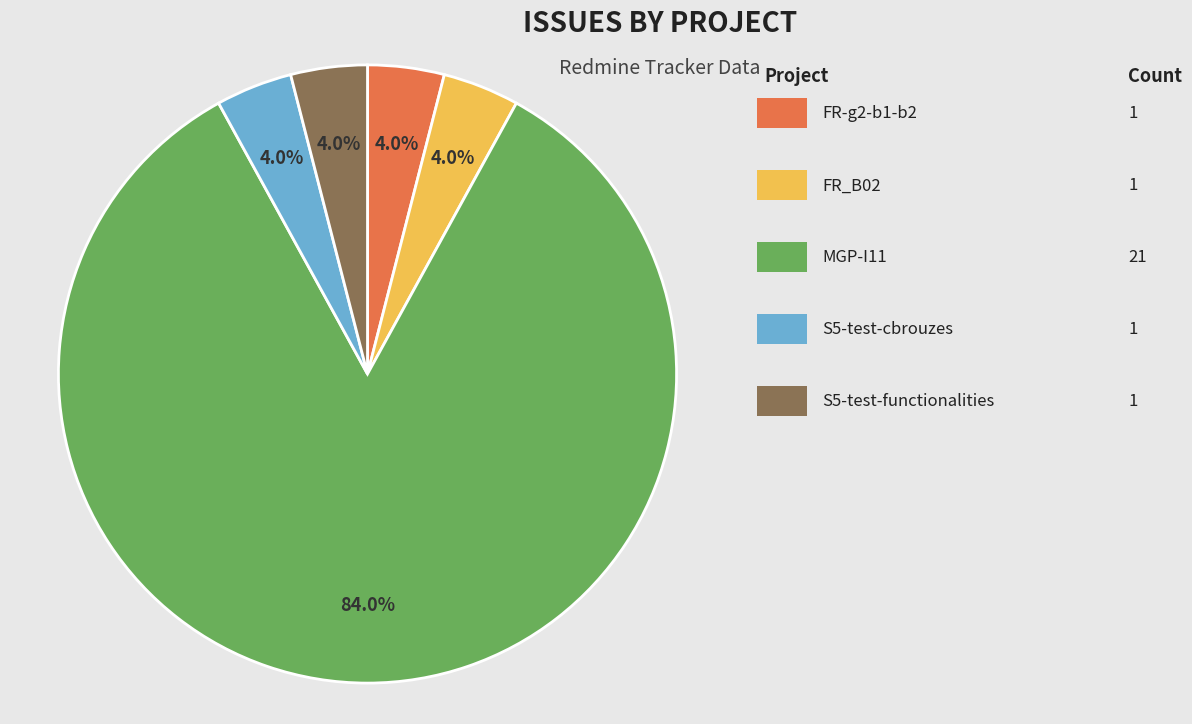

Count the number of slices in the pie.

5